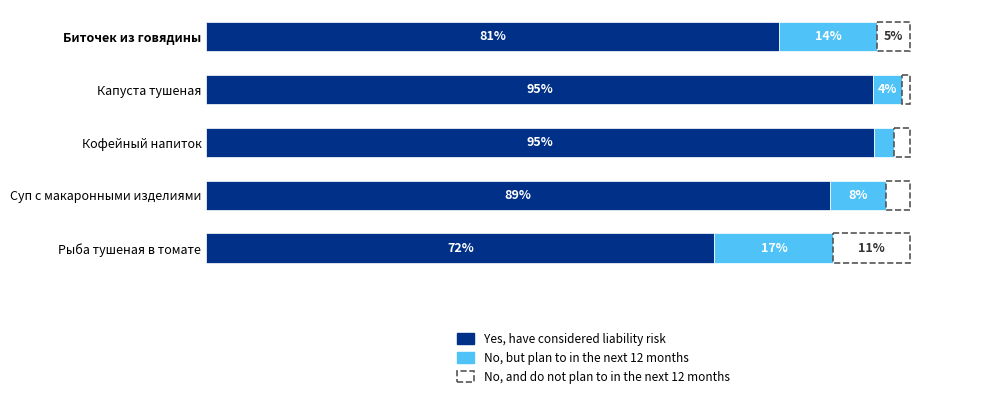

At which label is Yes, have considered liability risk closest to 83?

Биточек из говядины